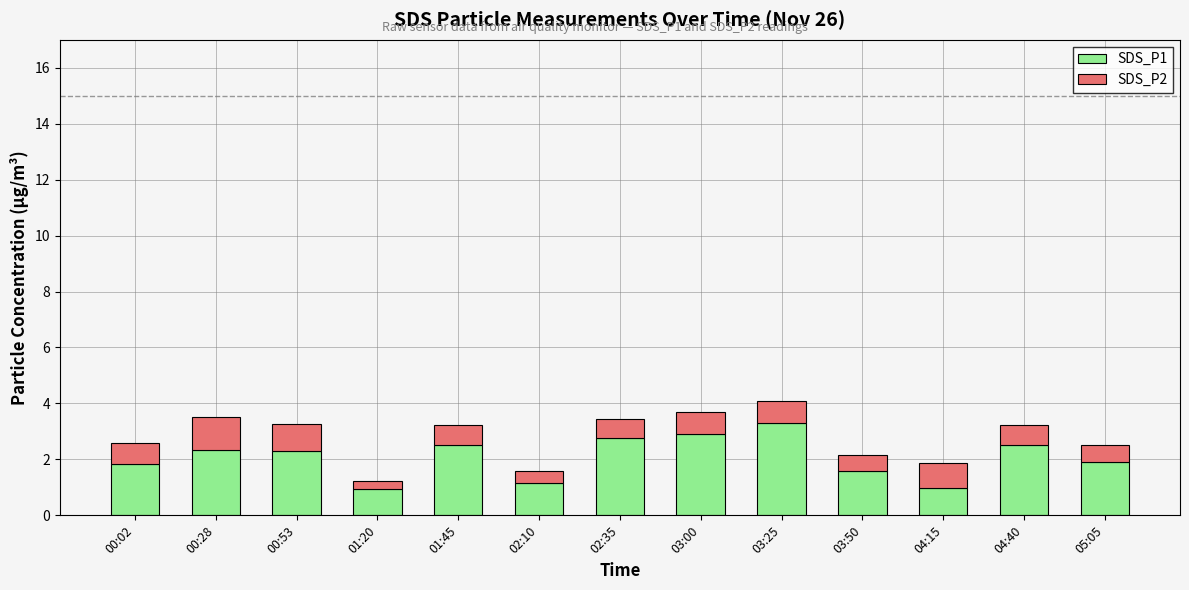

What are all the series names shown in the legend?

SDS_P1, SDS_P2